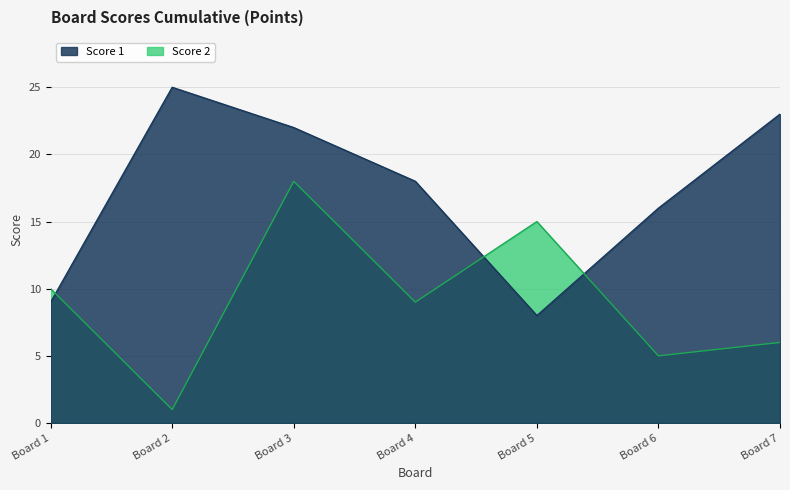

Where is the first local maximum for Score 2?

Board 3